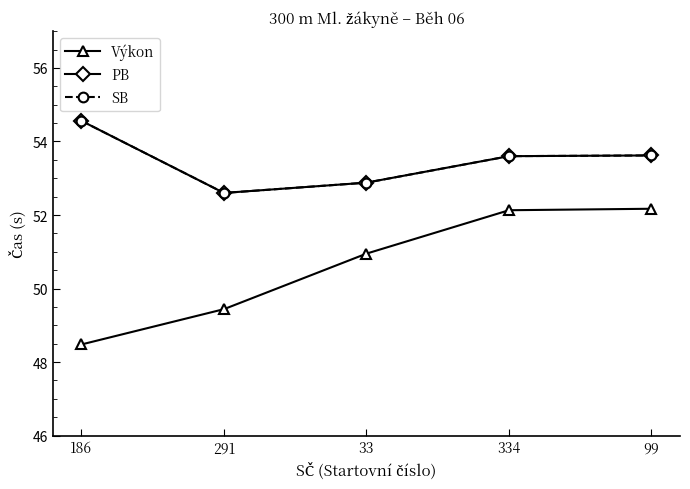

True or false: PB and Výkon cross at least once.

False